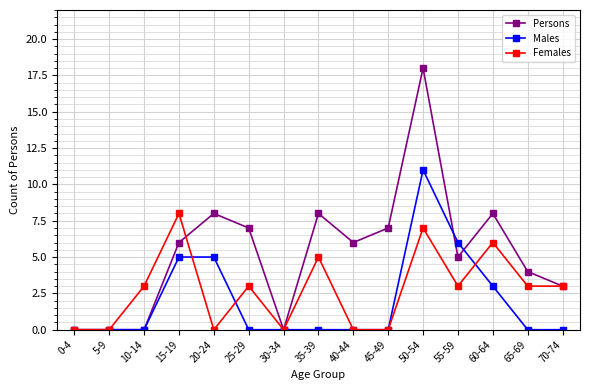

What are all the series names shown in the legend?

Persons, Males, Females